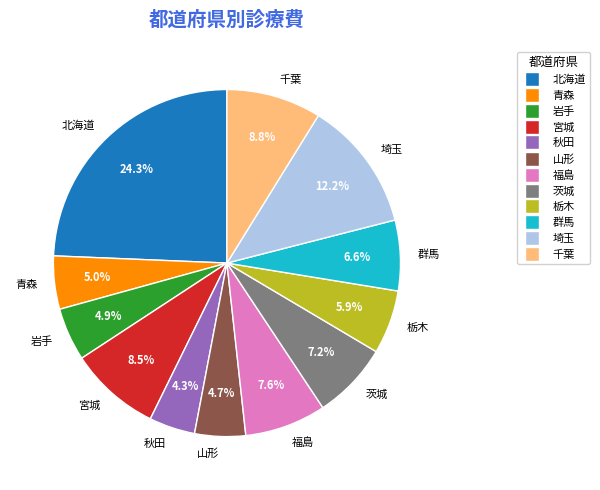

Which category has the biggest portion of the pie?

北海道